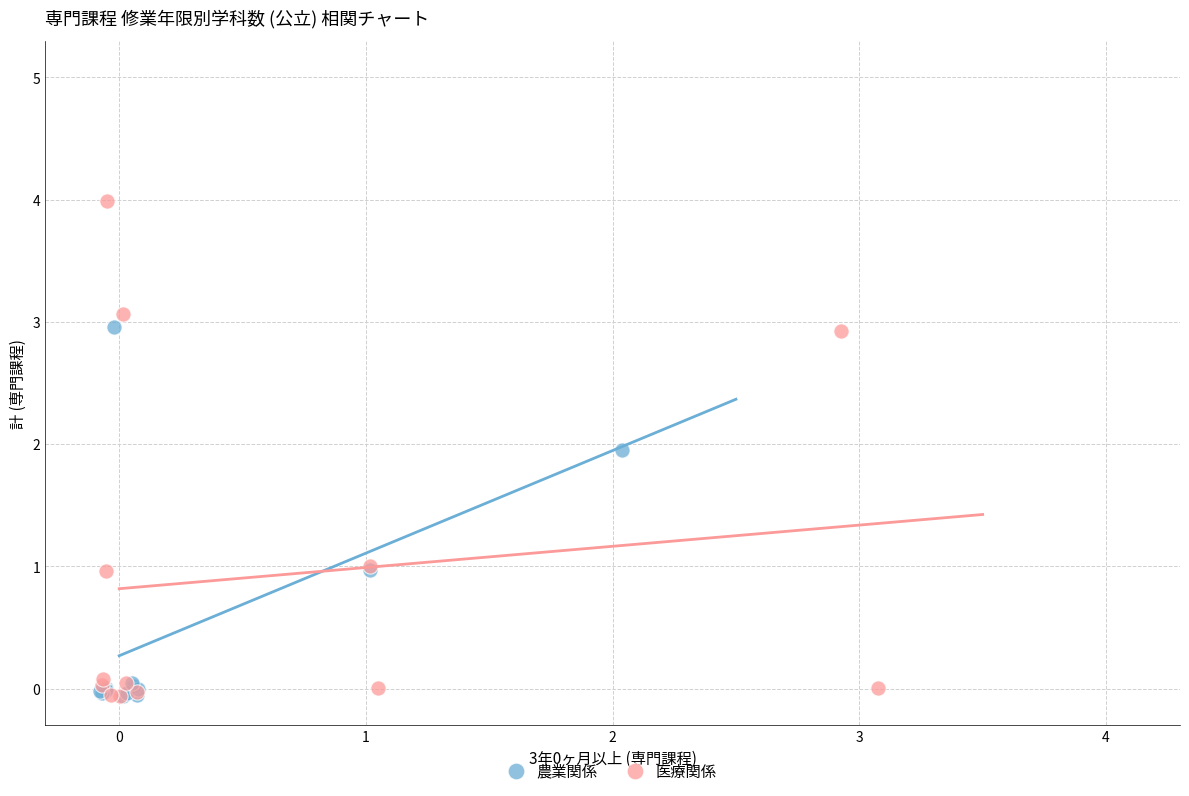

Which series has the widest spread of Y values?

医療関係